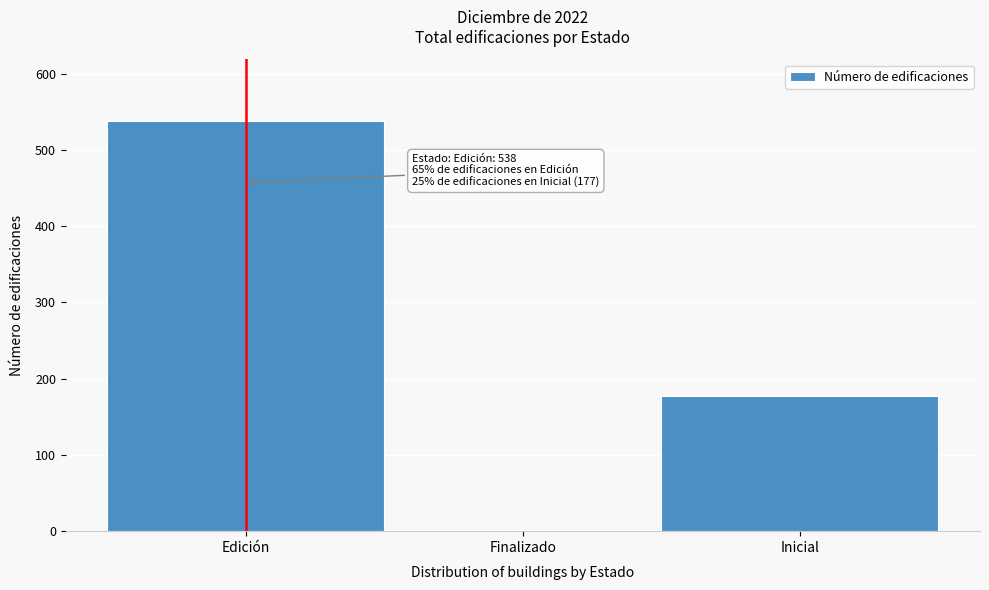

Reading left to right, transcribe all the data shown in this chart.

Edición=538	Finalizado=1	Inicial=177